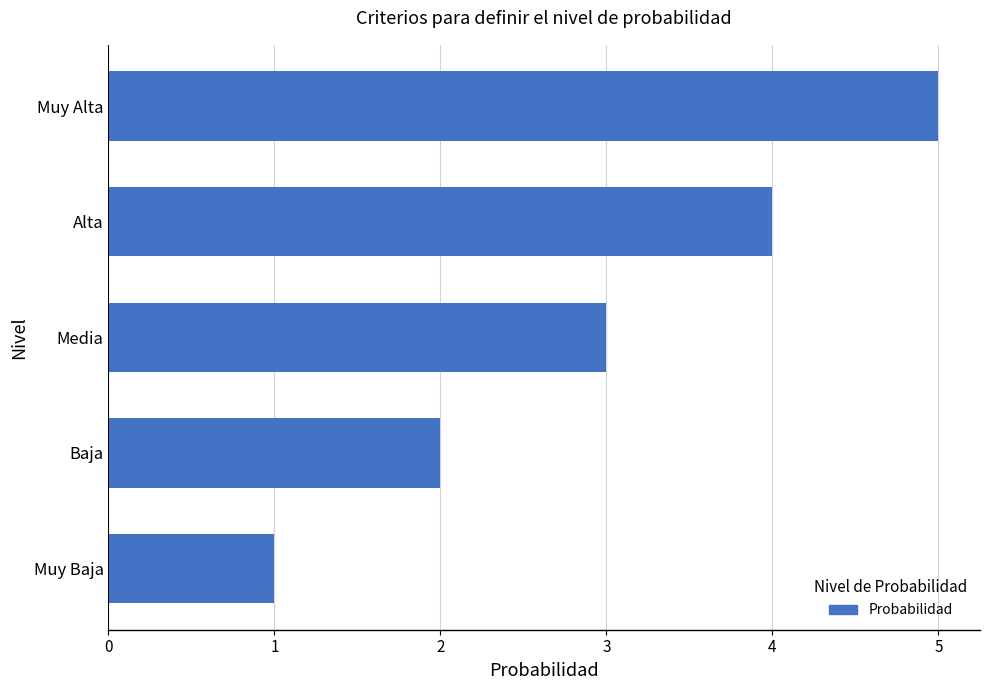

The chart shows a value of 1 at Muy Baja. True or false?

True